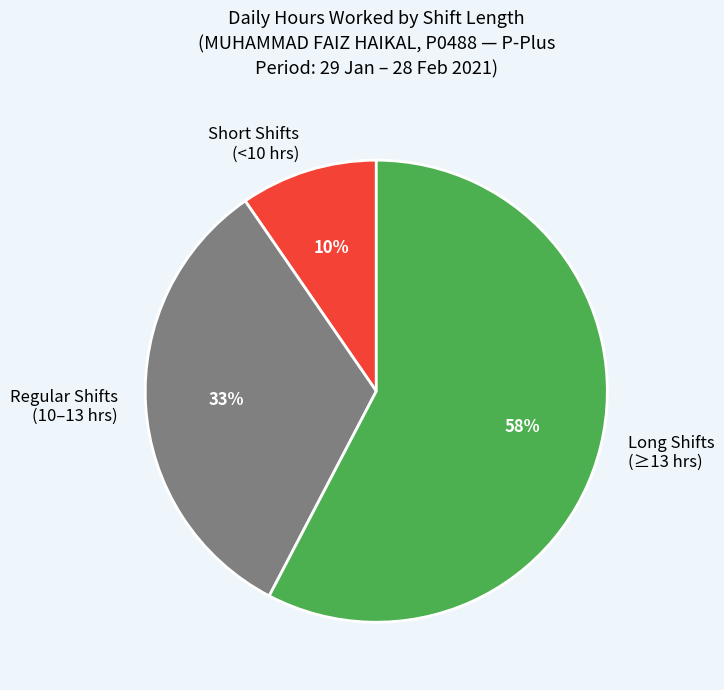

How many slices are in this pie chart?

3